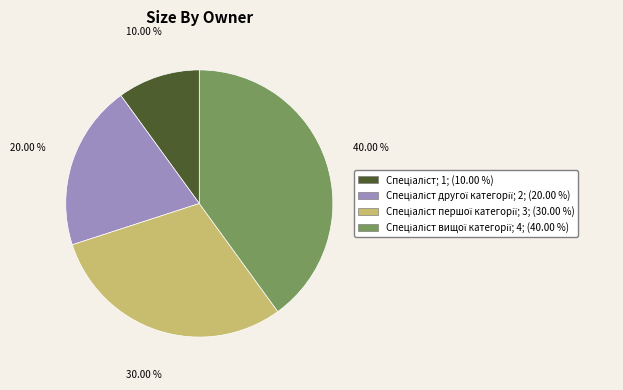

Does any single category account for the majority?

No